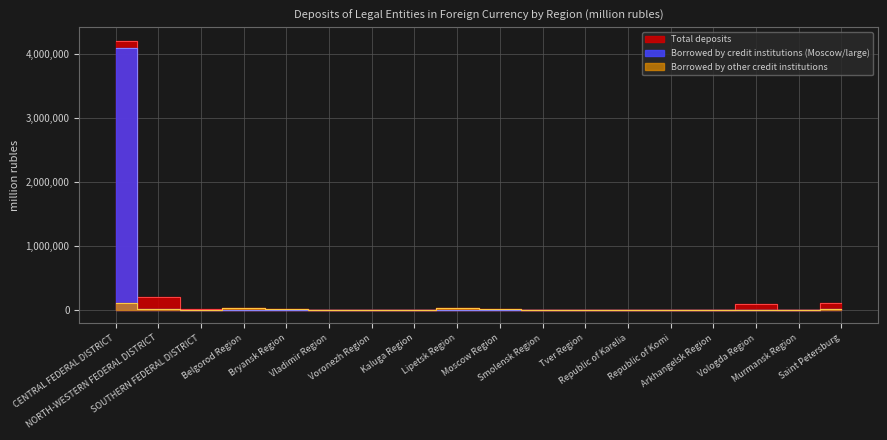

What position from the right is SOUTHERN FEDERAL DISTRICT?

16